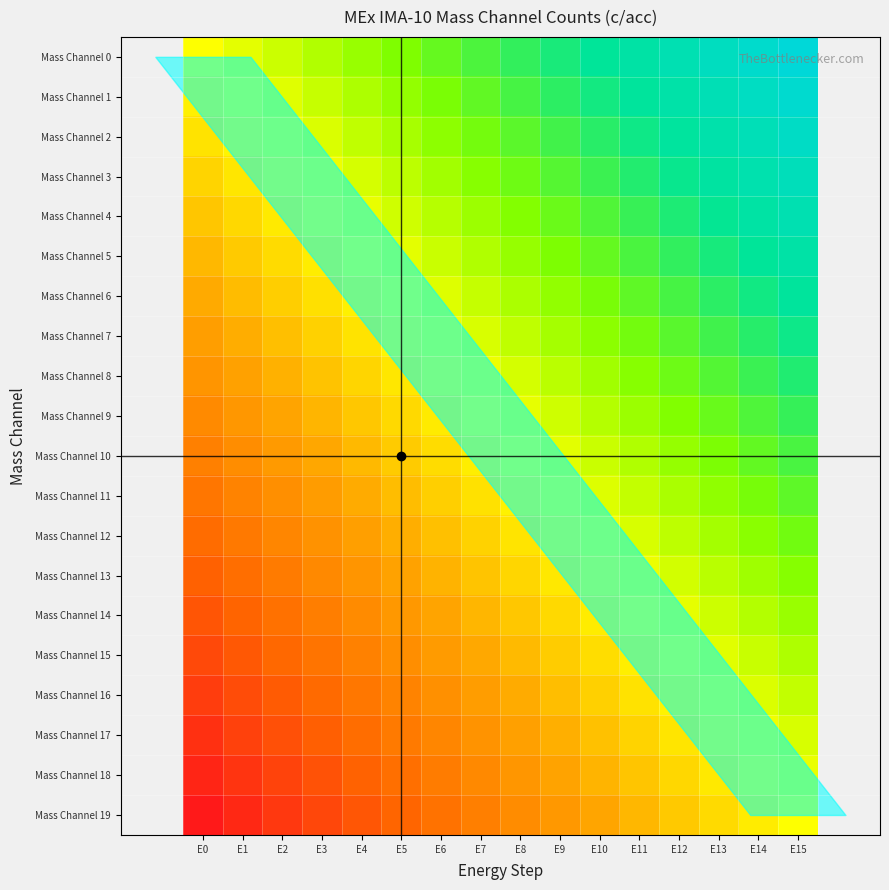

What is the spread (max minus min) of values at E2?

1.0